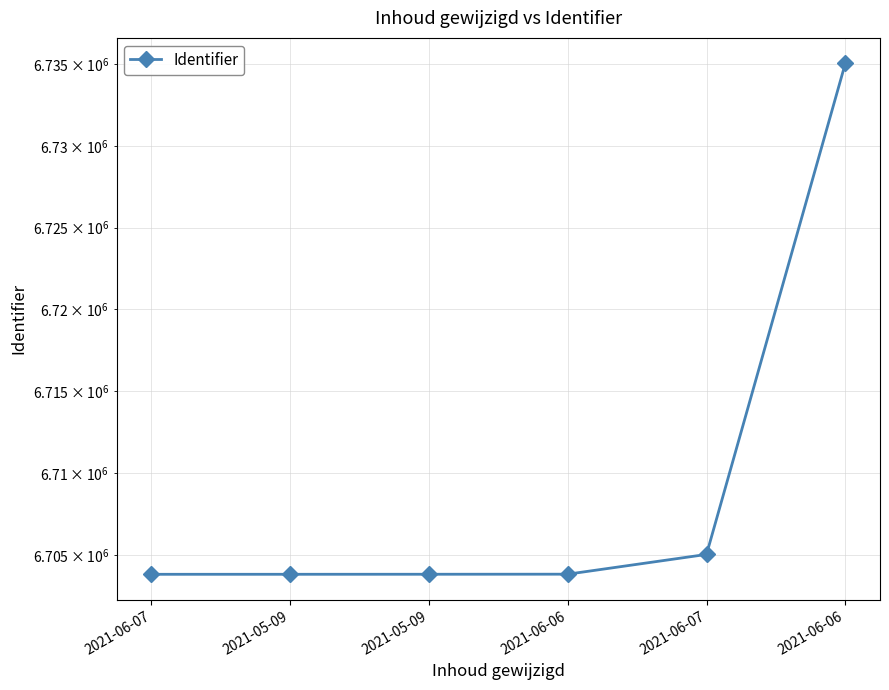

What is the label of the 3rd point from the right?

2021-06-06